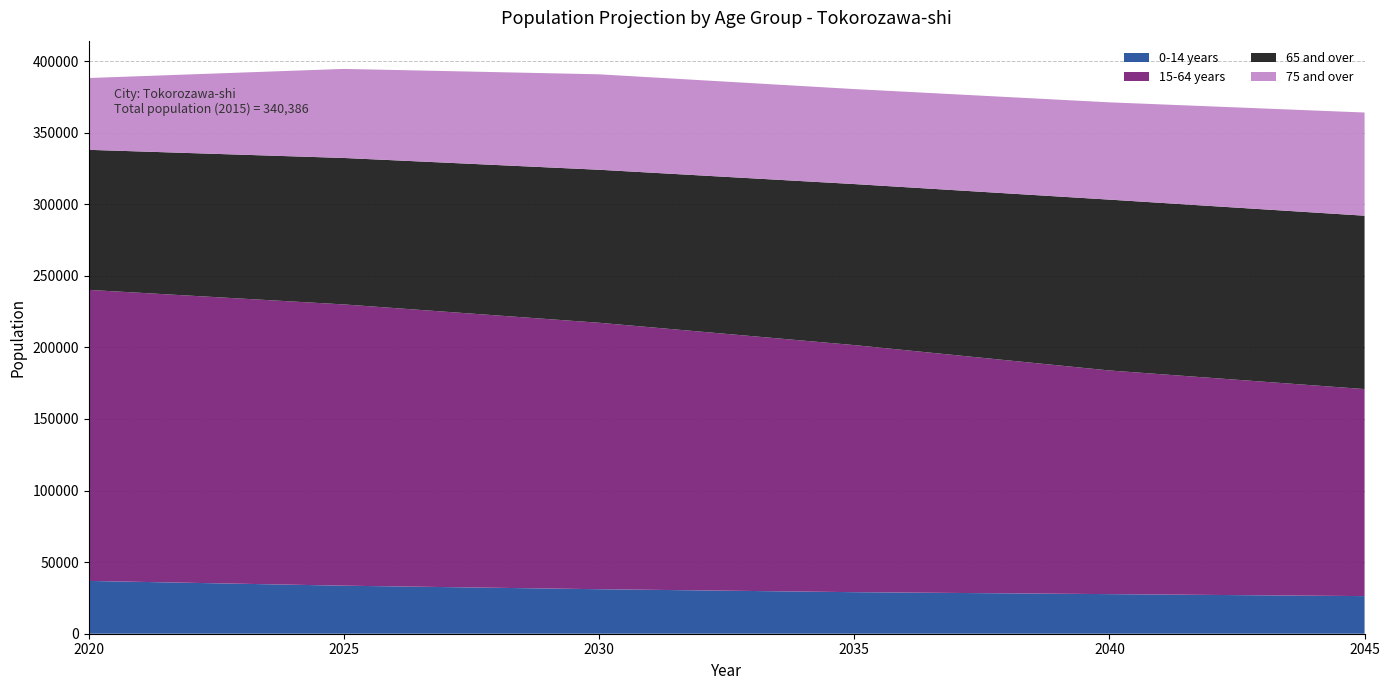

Reading right to left, what are all the values shown in this chart?

2020: 50159	97835	203299	36882
2025: 62213	102308	196464	33555
2030: 66669	106886	186125	31089
2035: 66353	112481	172597	29025
2040: 67953	119345	156233	27659
2045: 72069	121107	144623	26270